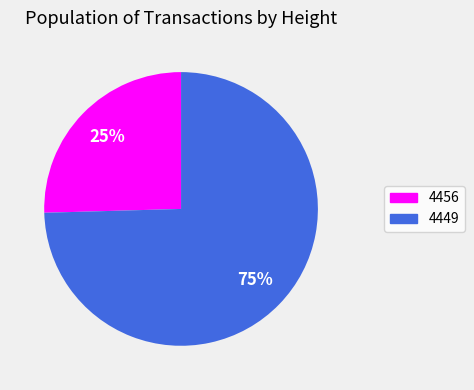

Do 4449 and 4456 together represent more than half of the pie?

Yes